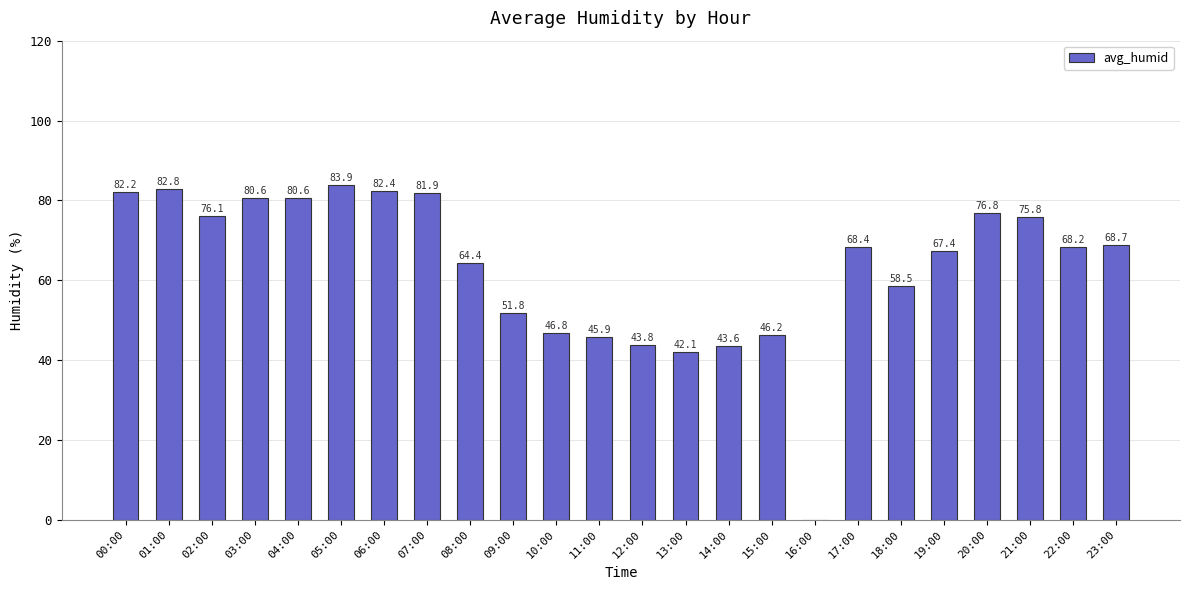

What is the sum of all values?

1518.9